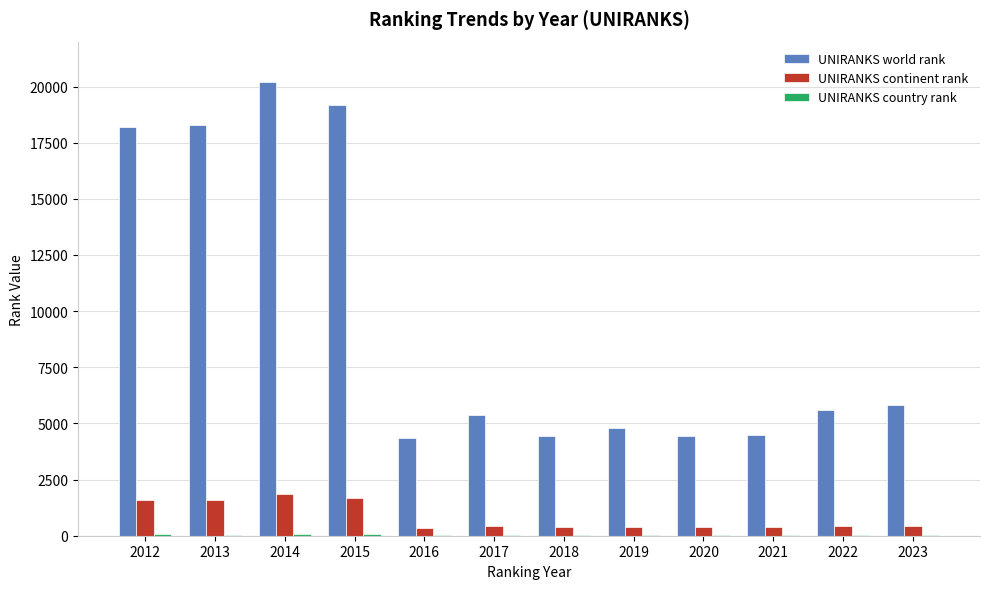

How many distinct data groups are displayed?

3